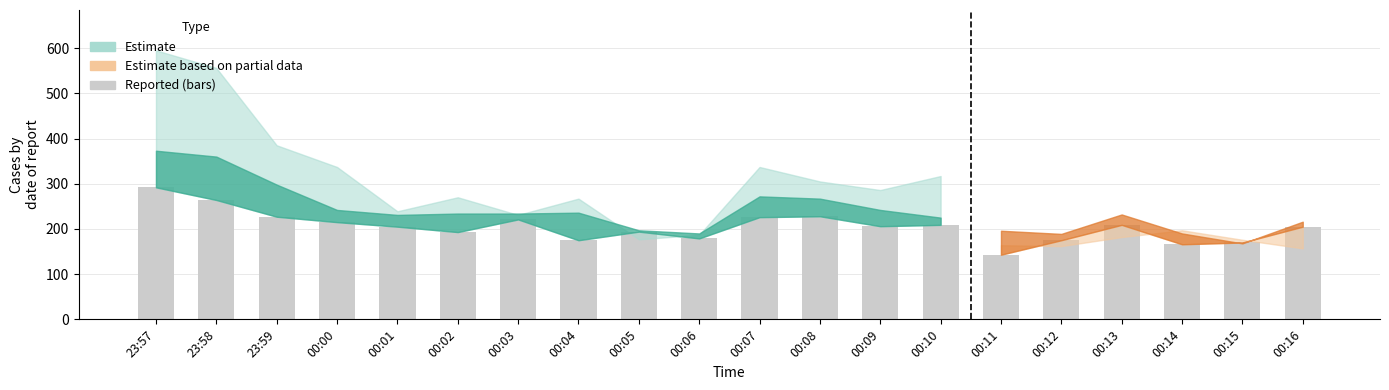

What is the maximum value shown in the chart?

292